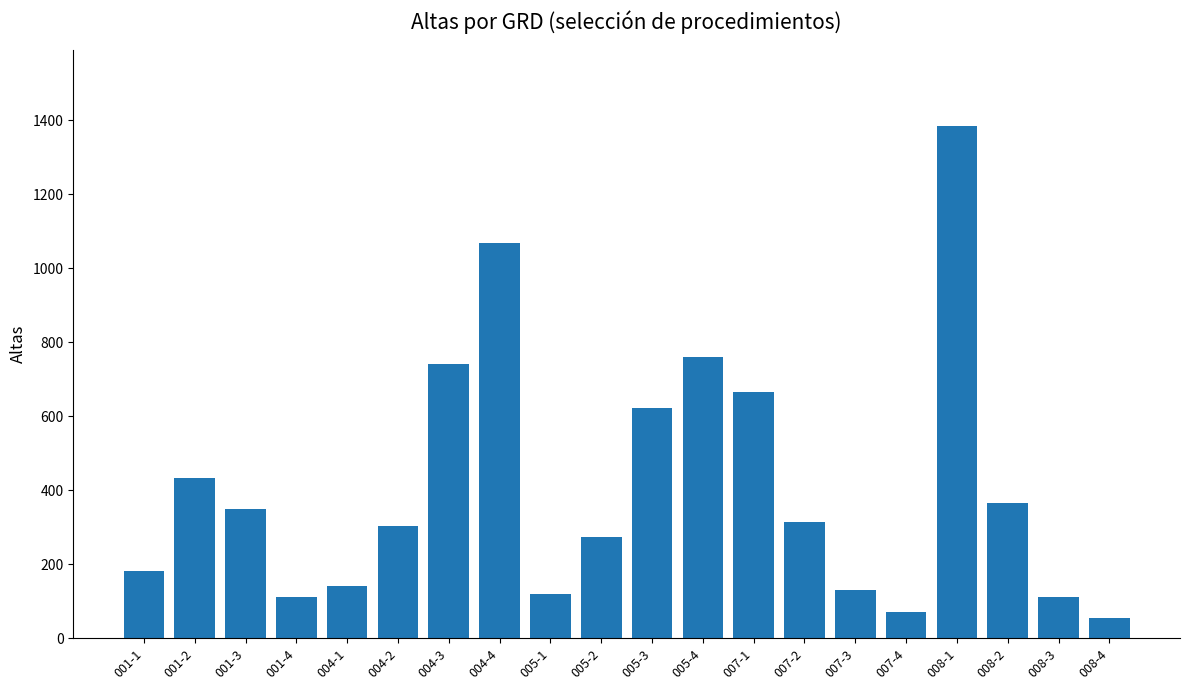

At which label does the data first exceed 313?

001-2